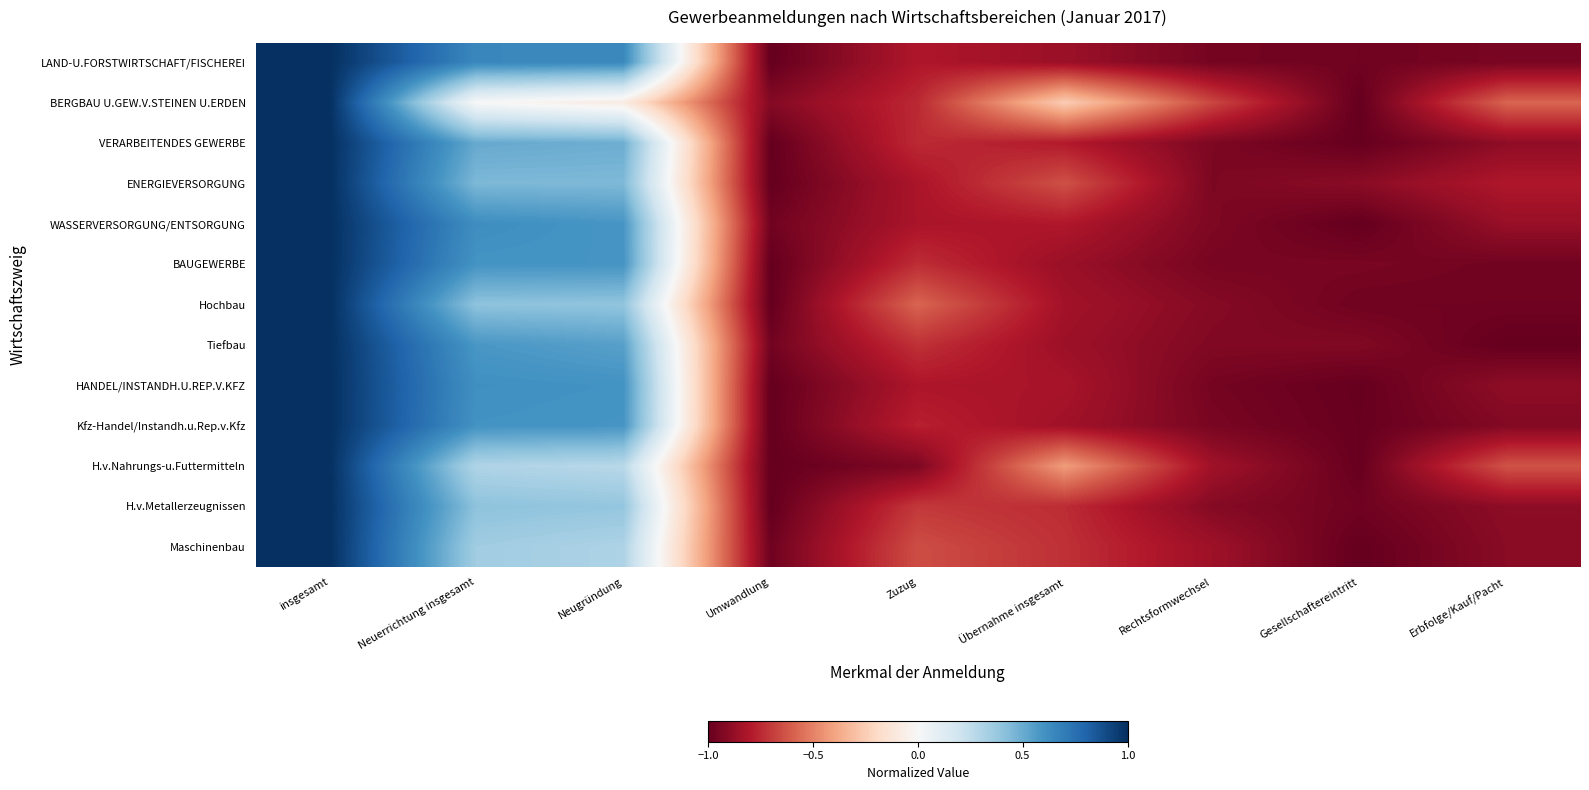

Reading right to left, transcribe all the data shown in this chart.

LAND-U.FORSTWIRTSCHAFT/FISCHEREI: Erbfolge/Kauf/Pacht=-0.9	Gesellschaftereintritt=-1.0	Rechtsformwechsel=-1.0	Übernahme insgesamt=-0.9	Zuzug=-0.8	Umwandlung=-1.0	Neugründung=0.6	Neuerrichtung insgesamt=0.6	insgesamt=1.0
BERGBAU U.GEW.V.STEINEN U.ERDEN: Erbfolge/Kauf/Pacht=-0.6	Gesellschaftereintritt=-1.0	Rechtsformwechsel=-0.7	Übernahme insgesamt=-0.2	Zuzug=-0.8	Umwandlung=-0.9	Neugründung=-0.1	Neuerrichtung insgesamt=0.0	insgesamt=1.0
VERARBEITENDES GEWERBE: Erbfolge/Kauf/Pacht=-0.9	Gesellschaftereintritt=-1.0	Rechtsformwechsel=-0.9	Übernahme insgesamt=-0.8	Zuzug=-0.7	Umwandlung=-1.0	Neugründung=0.5	Neuerrichtung insgesamt=0.5	insgesamt=1.0
ENERGIEVERSORGUNG: Erbfolge/Kauf/Pacht=-0.8	Gesellschaftereintritt=-0.9	Rechtsformwechsel=-0.9	Übernahme insgesamt=-0.6	Zuzug=-0.8	Umwandlung=-1.0	Neugründung=0.4	Neuerrichtung insgesamt=0.4	insgesamt=1.0
WASSERVERSORGUNG/ENTSORGUNG: Erbfolge/Kauf/Pacht=-0.9	Gesellschaftereintritt=-1.0	Rechtsformwechsel=-0.9	Übernahme insgesamt=-0.8	Zuzug=-0.8	Umwandlung=-1.0	Neugründung=0.6	Neuerrichtung insgesamt=0.6	insgesamt=1.0
BAUGEWERBE: Erbfolge/Kauf/Pacht=-1.0	Gesellschaftereintritt=-0.9	Rechtsformwechsel=-1.0	Übernahme insgesamt=-0.9	Zuzug=-0.7	Umwandlung=-1.0	Neugründung=0.6	Neuerrichtung insgesamt=0.6	insgesamt=1.0
Hochbau: Erbfolge/Kauf/Pacht=-1.0	Gesellschaftereintritt=-1.0	Rechtsformwechsel=-0.9	Übernahme insgesamt=-0.8	Zuzug=-0.6	Umwandlung=-1.0	Neugründung=0.4	Neuerrichtung insgesamt=0.4	insgesamt=1.0
Tiefbau: Erbfolge/Kauf/Pacht=-1.0	Gesellschaftereintritt=-0.9	Rechtsformwechsel=-0.9	Übernahme insgesamt=-0.9	Zuzug=-0.7	Umwandlung=-1.0	Neugründung=0.5	Neuerrichtung insgesamt=0.6	insgesamt=1.0
HANDEL/INSTANDH.U.REP.V.KFZ: Erbfolge/Kauf/Pacht=-0.9	Gesellschaftereintritt=-1.0	Rechtsformwechsel=-1.0	Übernahme insgesamt=-0.8	Zuzug=-0.8	Umwandlung=-1.0	Neugründung=0.6	Neuerrichtung insgesamt=0.6	insgesamt=1.0
Kfz-Handel/Instandh.u.Rep.v.Kfz: Erbfolge/Kauf/Pacht=-0.9	Gesellschaftereintritt=-1.0	Rechtsformwechsel=-0.9	Übernahme insgesamt=-0.8	Zuzug=-0.8	Umwandlung=-1.0	Neugründung=0.6	Neuerrichtung insgesamt=0.6	insgesamt=1.0
H.v.Nahrungs-u.Futtermitteln: Erbfolge/Kauf/Pacht=-0.6	Gesellschaftereintritt=-1.0	Rechtsformwechsel=-0.8	Übernahme insgesamt=-0.4	Zuzug=-0.9	Umwandlung=-1.0	Neugründung=0.3	Neuerrichtung insgesamt=0.3	insgesamt=1.0
H.v.Metallerzeugnissen: Erbfolge/Kauf/Pacht=-0.9	Gesellschaftereintritt=-1.0	Rechtsformwechsel=-0.9	Übernahme insgesamt=-0.7	Zuzug=-0.7	Umwandlung=-1.0	Neugründung=0.4	Neuerrichtung insgesamt=0.4	insgesamt=1.0
Maschinenbau: Erbfolge/Kauf/Pacht=-0.9	Gesellschaftereintritt=-1.0	Rechtsformwechsel=-0.9	Übernahme insgesamt=-0.7	Zuzug=-0.6	Umwandlung=-1.0	Neugründung=0.3	Neuerrichtung insgesamt=0.4	insgesamt=1.0